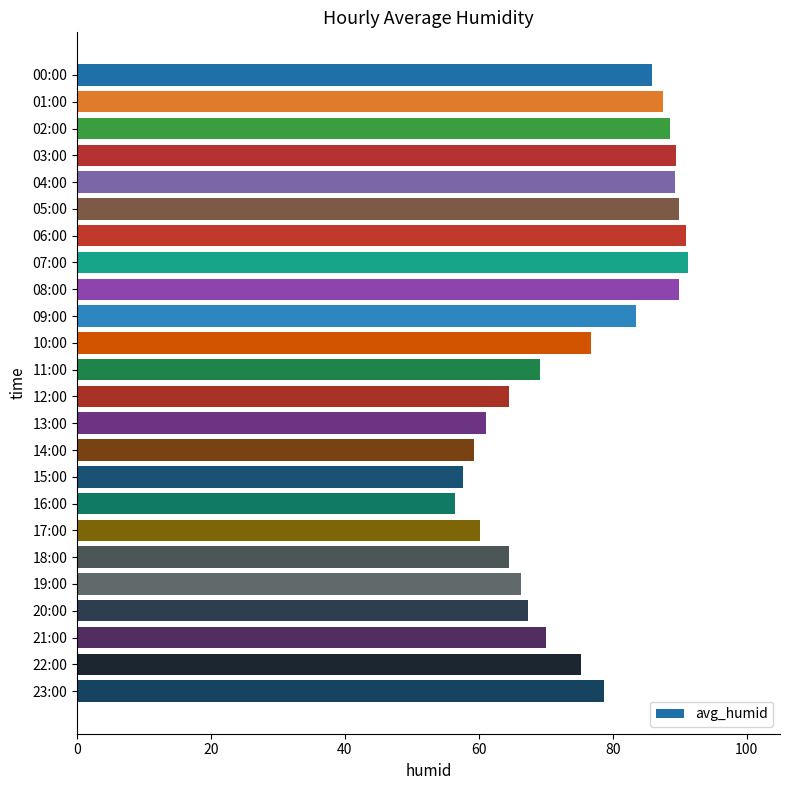

What is the difference between the second highest and minimum values?

34.5